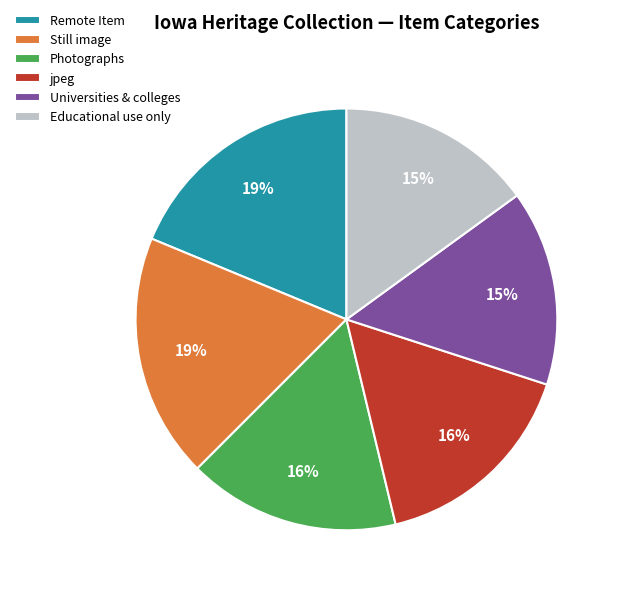

Is there any slice that represents more than half of the pie?

No